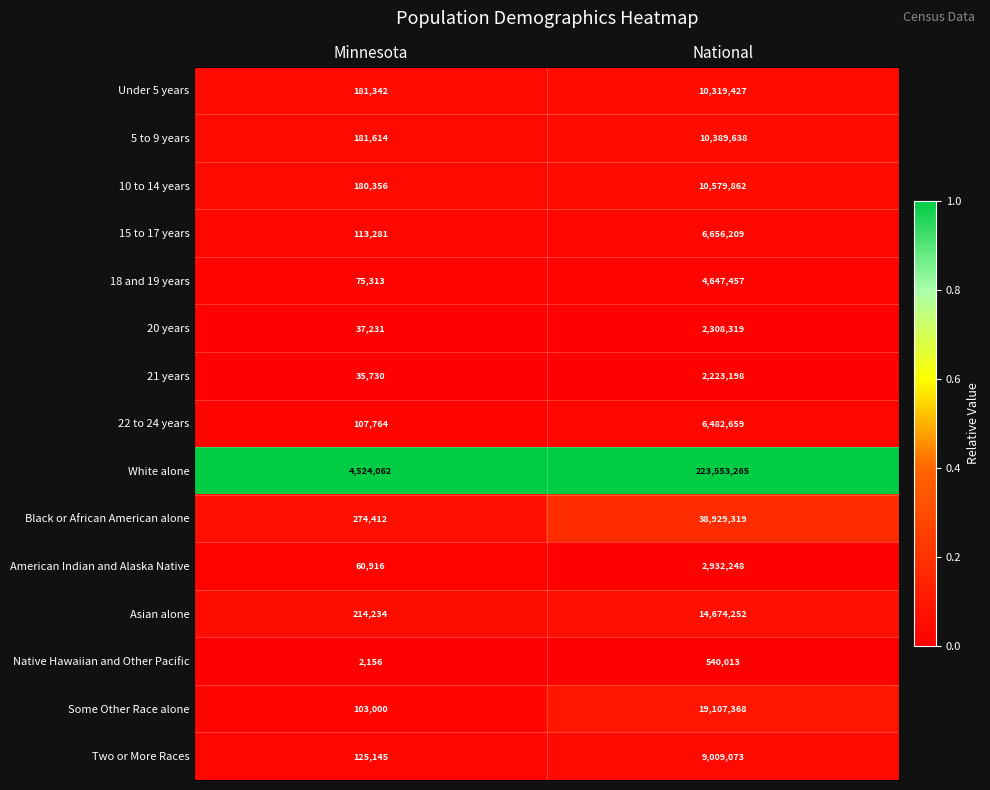

What value does the Black or African American alone series have at Minnesota, to the nearest 10?

274410